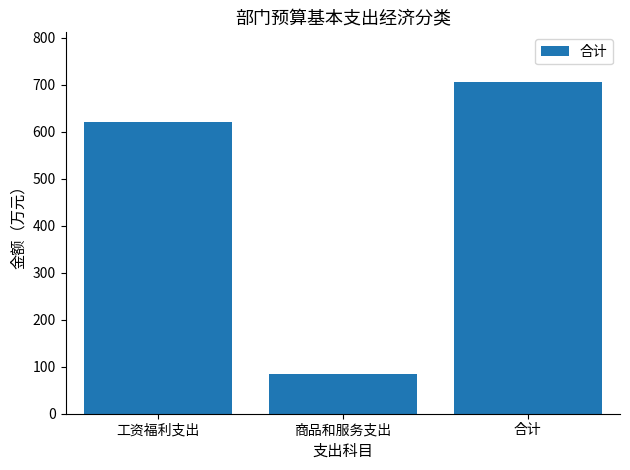

Reading left to right, transcribe all the data shown in this chart.

620.5	85.6	706.1